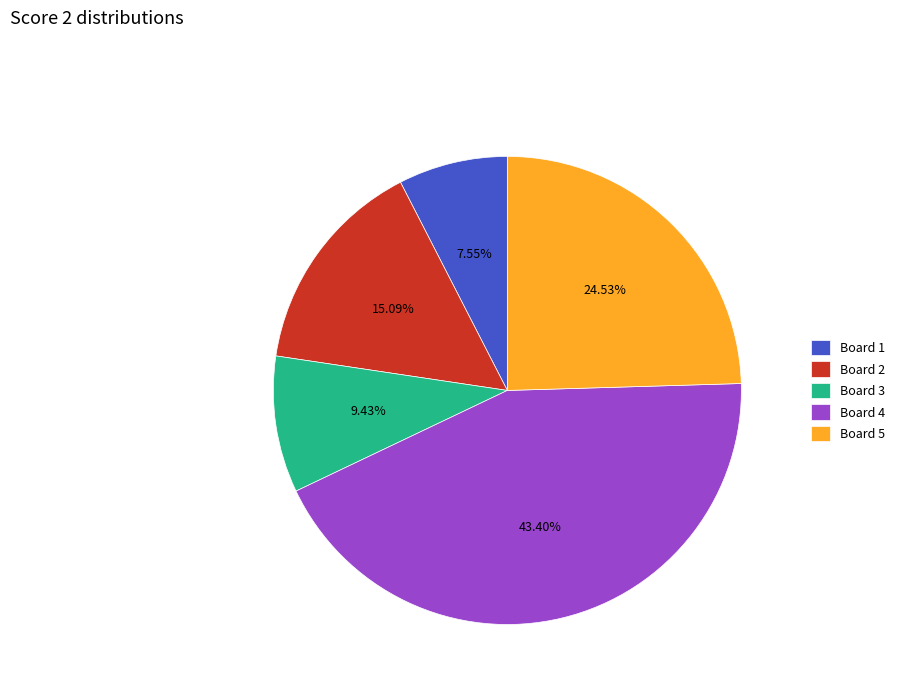

To the nearest percent, what percentage of the pie is Board 1?

8%